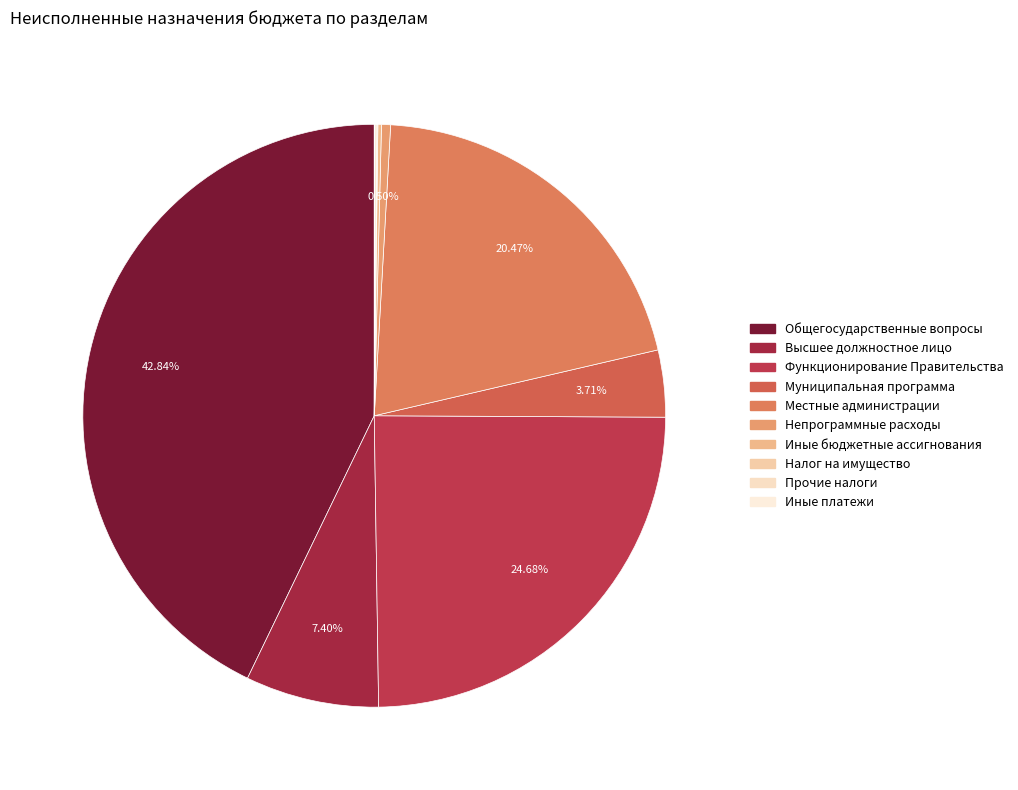

Rank the categories by value from highest to lowest.

ОБЩЕГОСУДАРСТВЕННЫЕ ВОПРОСЫ, Функционирование Правительства, Обеспечение функционирования местных администраций, Функционирование высшего должностного лица, Муниципальная программа Развитие, Непрограммные расходы, Иные бюджетные ассигнования, Уплата прочих налогов, Уплата налога на имущество, Уплата иных платежей